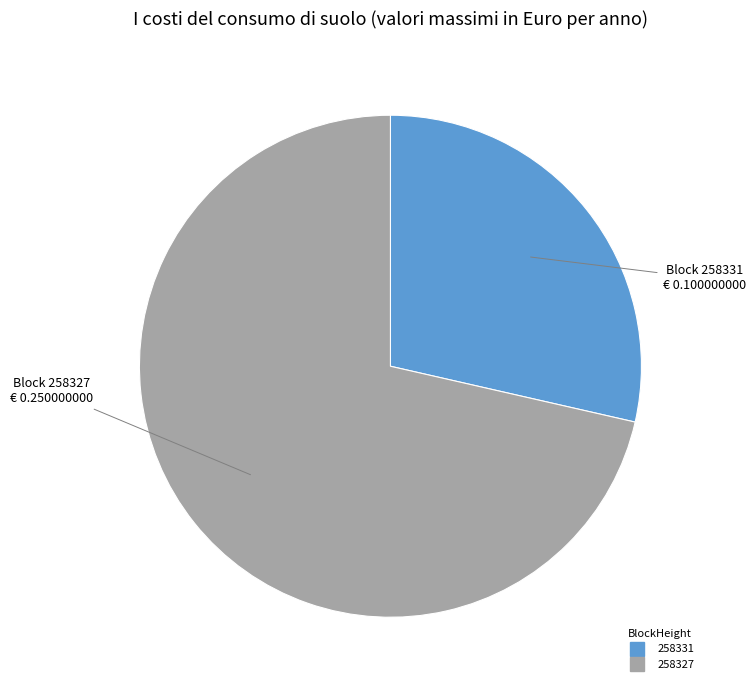

What is the ratio of the value at 258327 to the value at 258331?

2.5